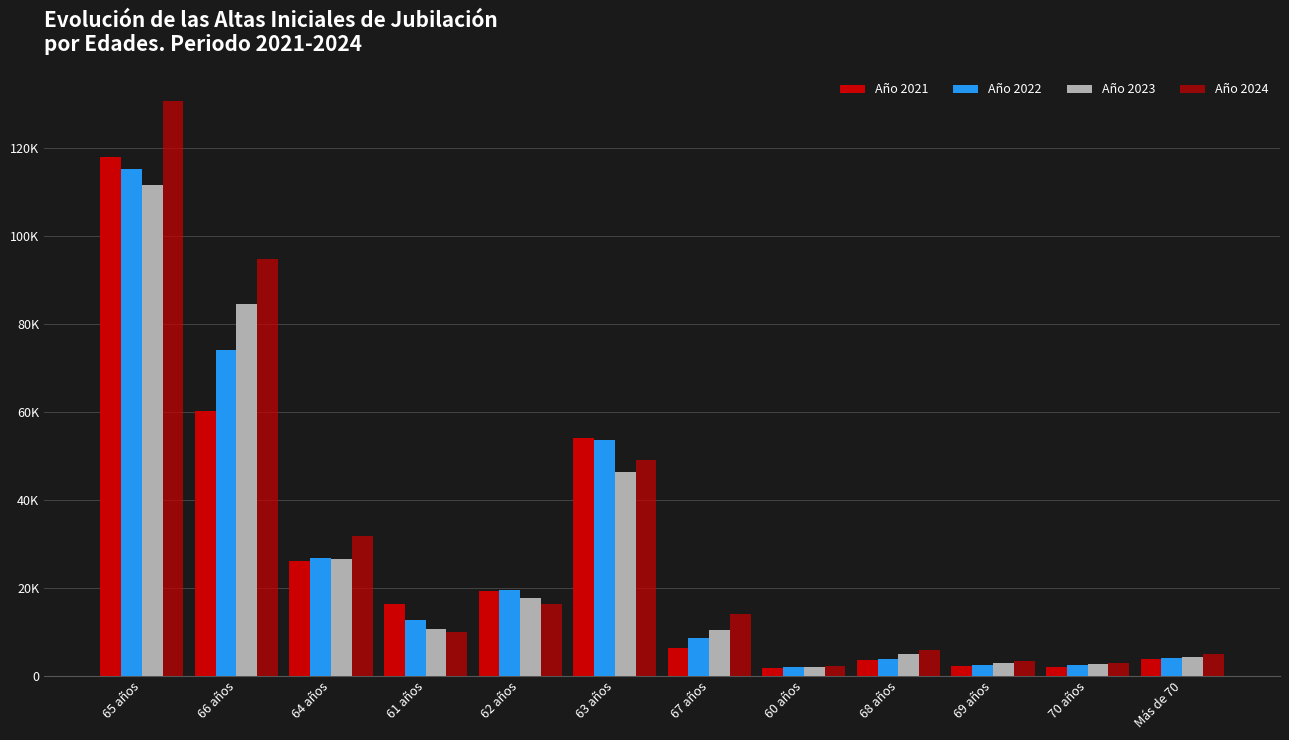

Are the bars grouped side by side (vs. stacked)?

Yes